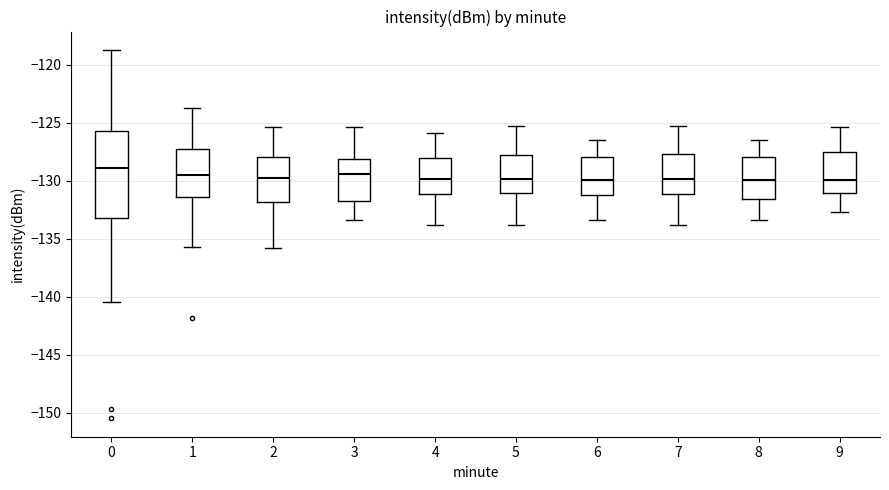

Reading left to right, transcribe this box plot: for each box, give where its median line is, the range the box spans, and where its two whiskers end, as read against the y-axis. The values are not printed on the chart, so give them approximately, as read against the axis.

0: median -129.0, box -133.0 to -125.5, whiskers -140.5 to -118.5
1: median -129.5, box -131.5 to -127.5, whiskers -135.5 to -123.5
2: median -129.5, box -132.0 to -128.0, whiskers -136.0 to -125.5
3: median -129.5, box -132.0 to -128.0, whiskers -133.5 to -125.5
4: median -130.0, box -131.0 to -128.0, whiskers -134.0 to -126.0
5: median -130.0, box -131.0 to -128.0, whiskers -134.0 to -125.0
6: median -130.0, box -131.0 to -128.0, whiskers -133.5 to -126.5
7: median -130.0, box -131.0 to -127.5, whiskers -134.0 to -125.0
8: median -130.0, box -131.5 to -128.0, whiskers -133.5 to -126.5
9: median -130.0, box -131.0 to -127.5, whiskers -132.5 to -125.5